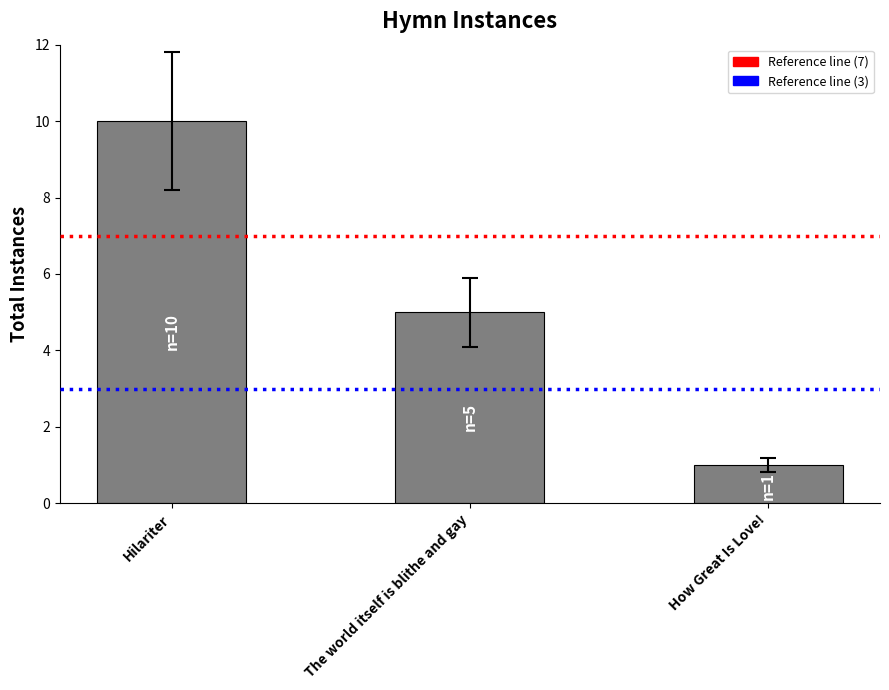

What is the average value?

5